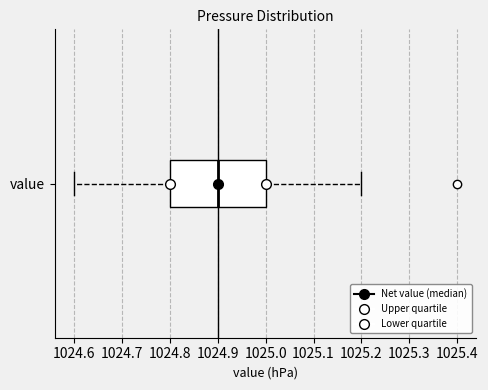

Read this box plot against the x-axis: the position of the median line, the range covered by the box, and the ends of both whiskers. The values are not printed on the chart, so give them approximately, as read against the axis.

median 1024.9, box 1024.8 to 1025.0, whiskers 1024.6 to 1025.2